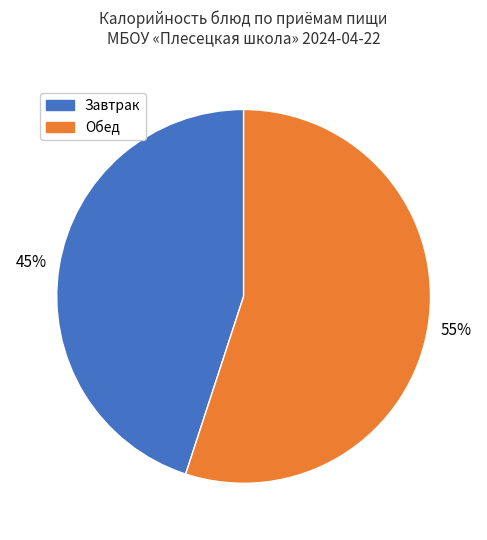

To the nearest percent, what is the average slice percentage?

50%